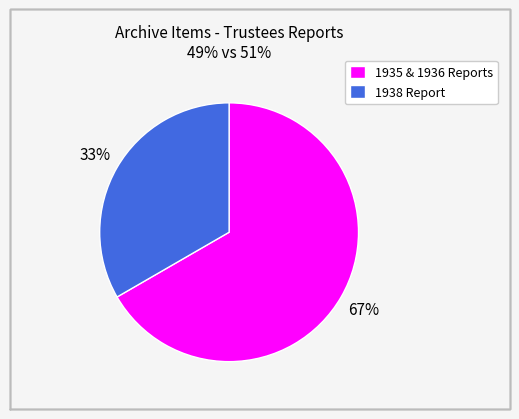

Which has a higher value, 1938 Report or 1935 & 1936 Reports?

1935 & 1936 Reports